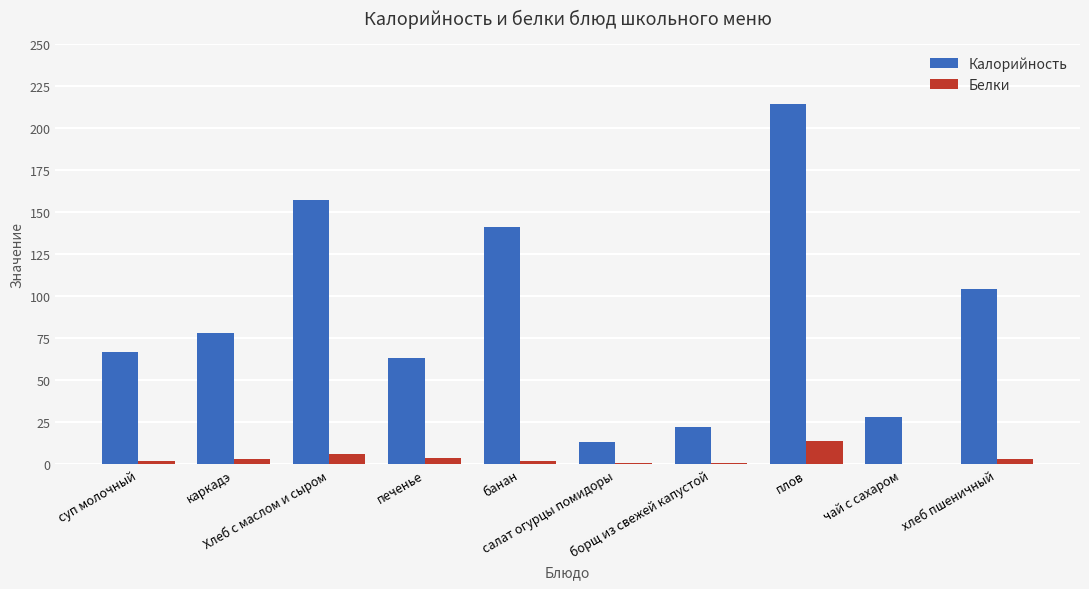

Reading left to right, transcribe all the data shown in this chart.

Калорийность: 67	78	157	63	141	13	22	214	28	104
Белки: 2	3	6	4	2	1	1	14	0	3